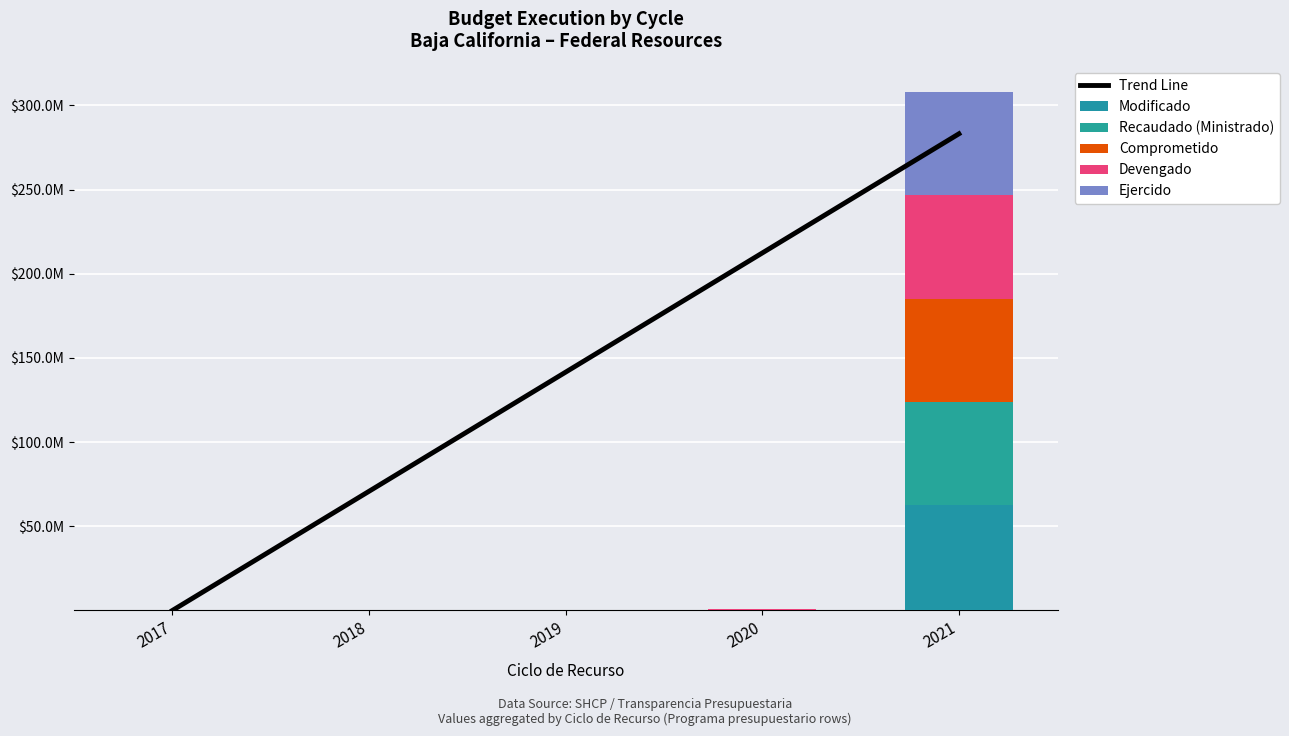

Is it true that Trend Line equals 191897800.6 at 2021?

False